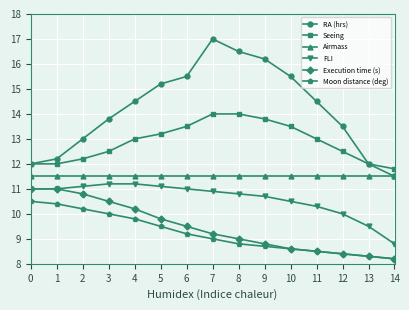

What is the difference between the Seeing values at 4 and 8?

1.0